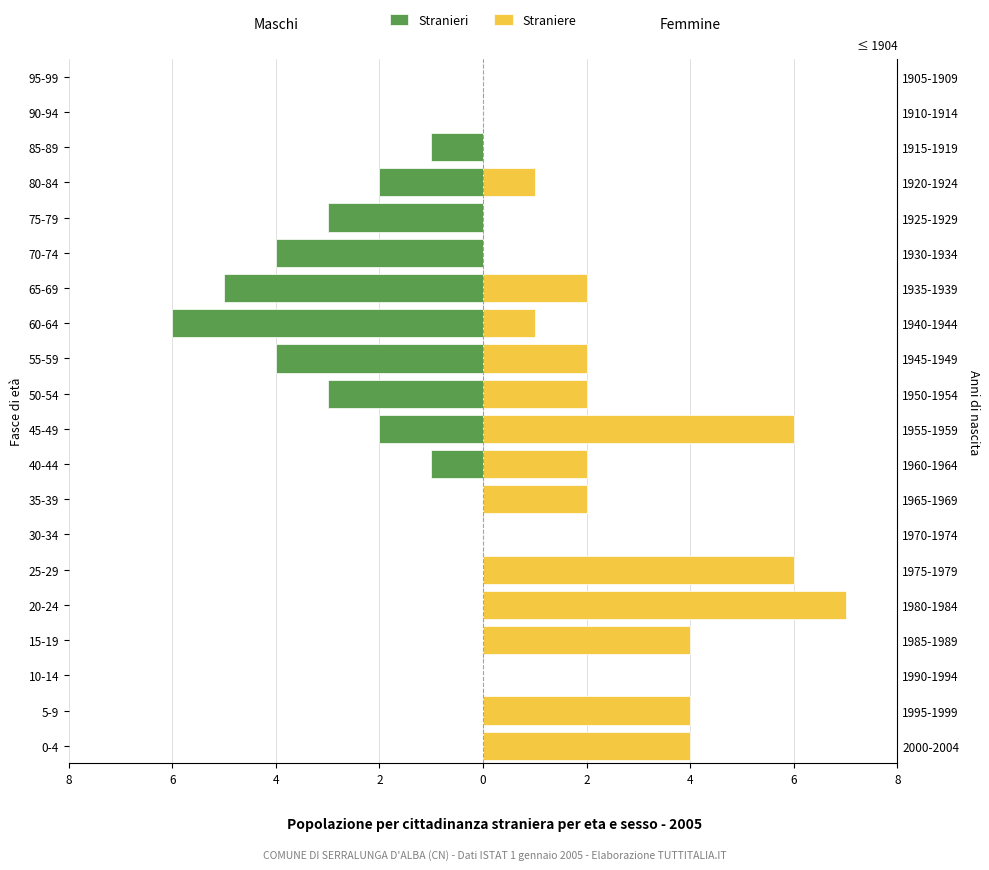

What are all the series names shown in the legend?

Stranieri, Straniere